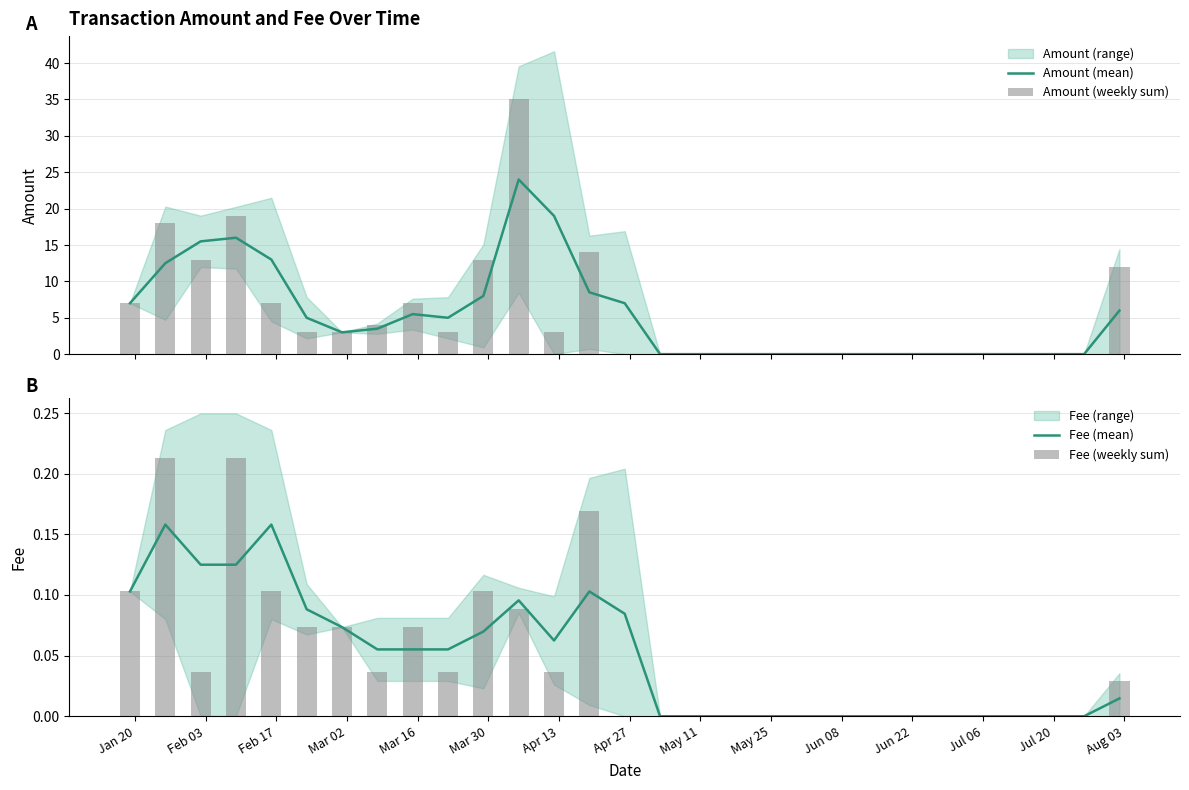

What is the difference between the maximum and minimum values in the Amount (weekly sum) series?

35.0